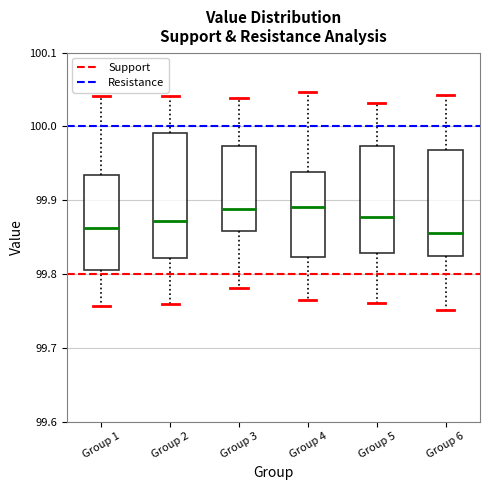

Comparing the boxes themselves (not the whiskers), which one is the tallest?

Group 2